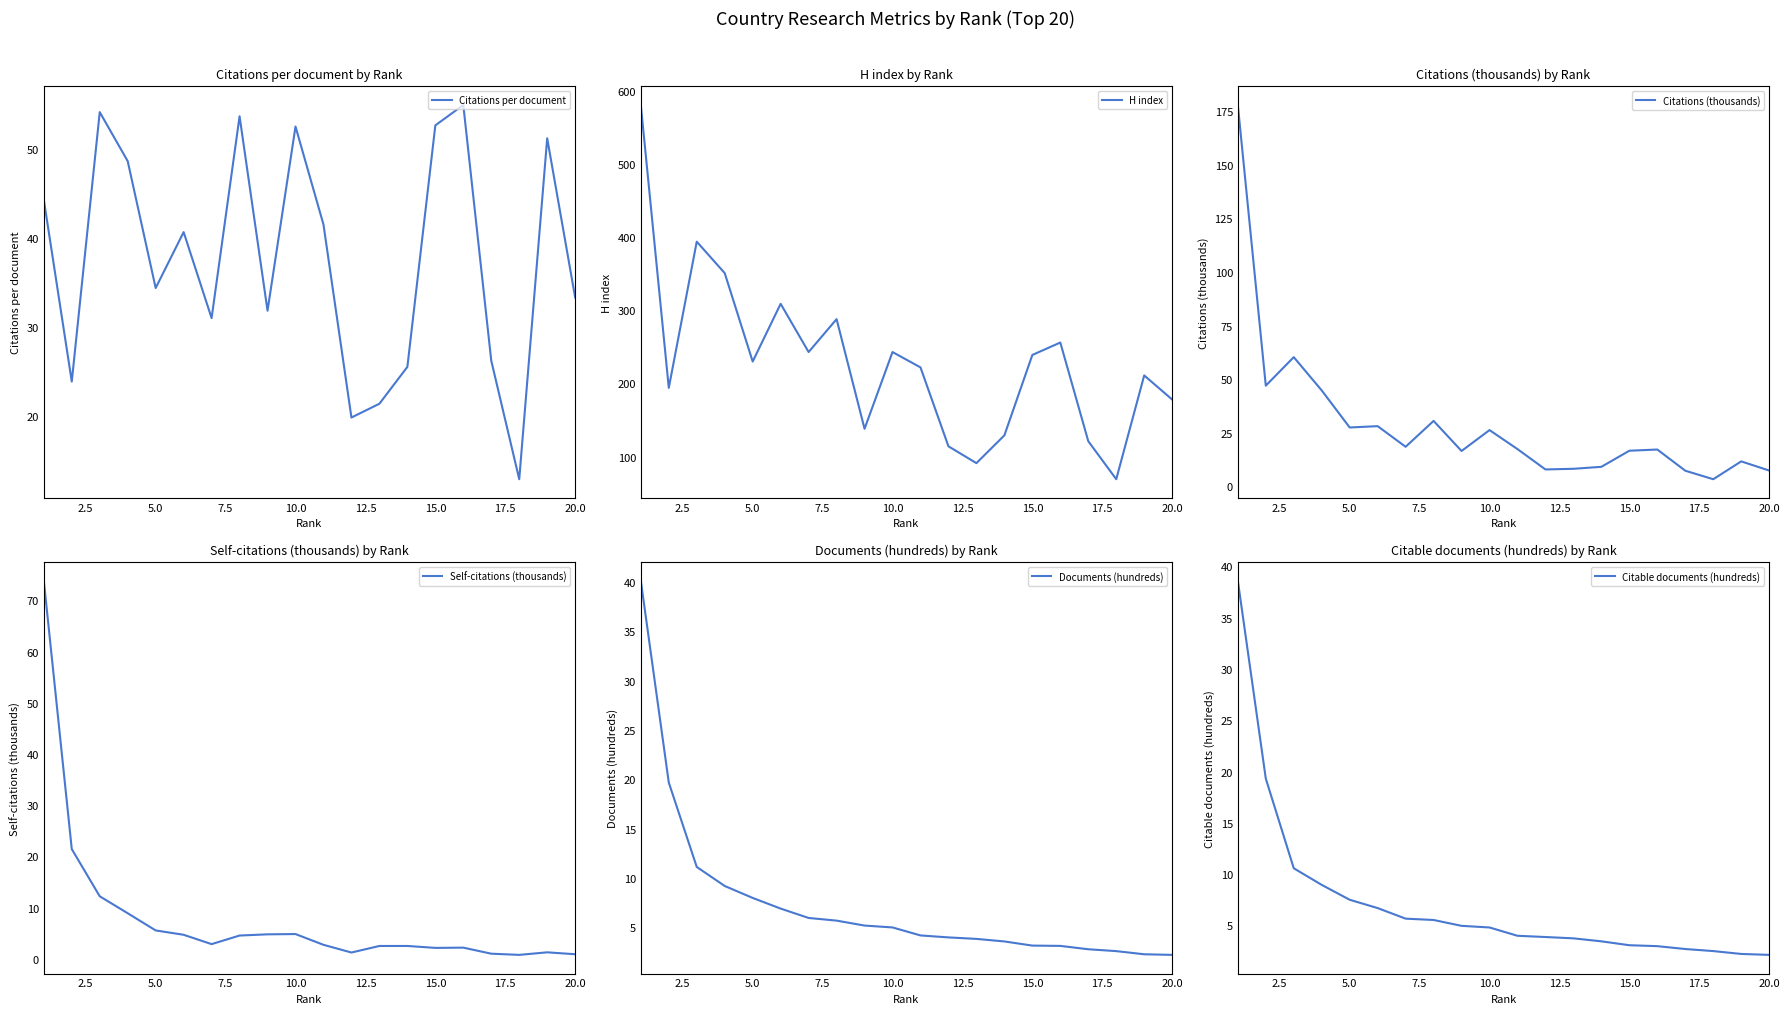

At how many categories does at least one series exceed 30?

20